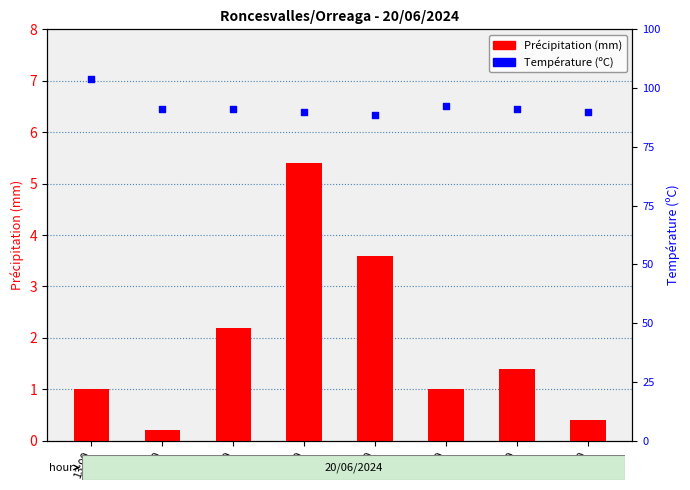

What is the total value across all series at 11:00?

13.5